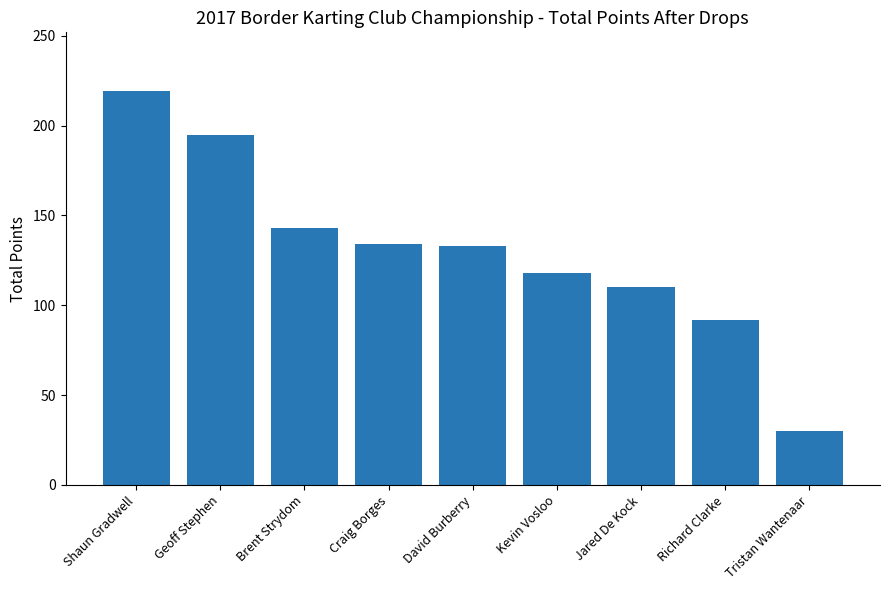

The value at Craig Borges is 134. True or false?

True